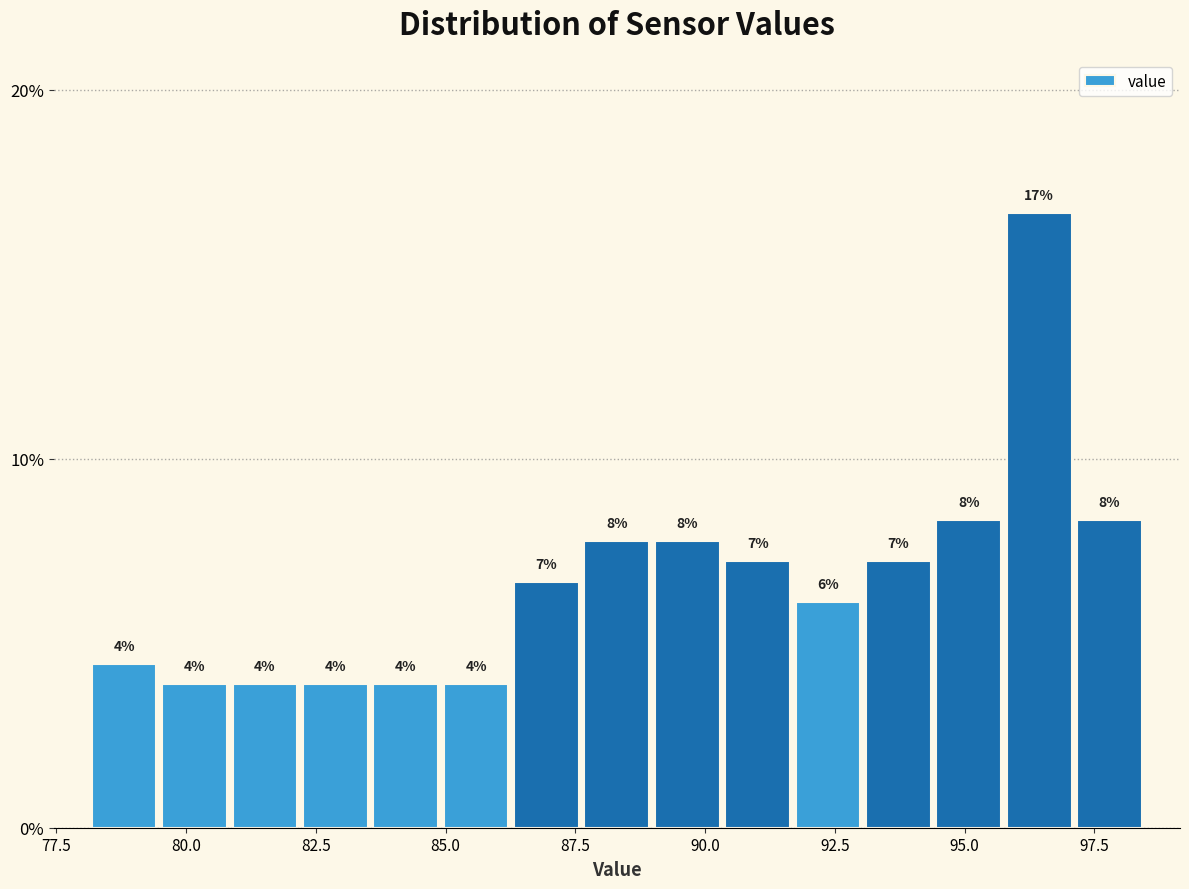

Read against the x-axis, roughly where is the centre of the tallest bar?

96.5